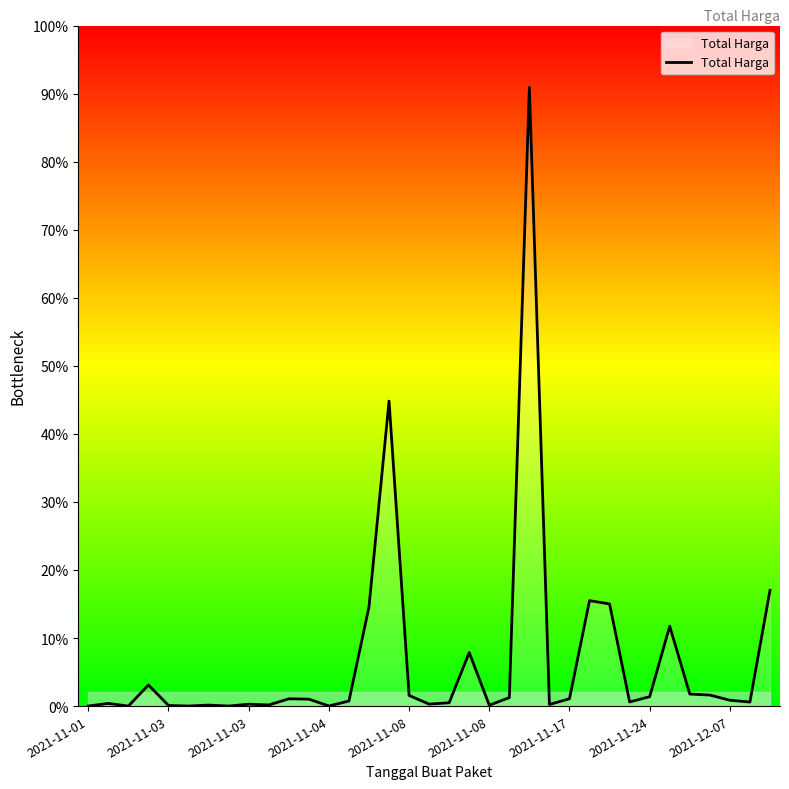

Does the chart have visible grid lines?

No